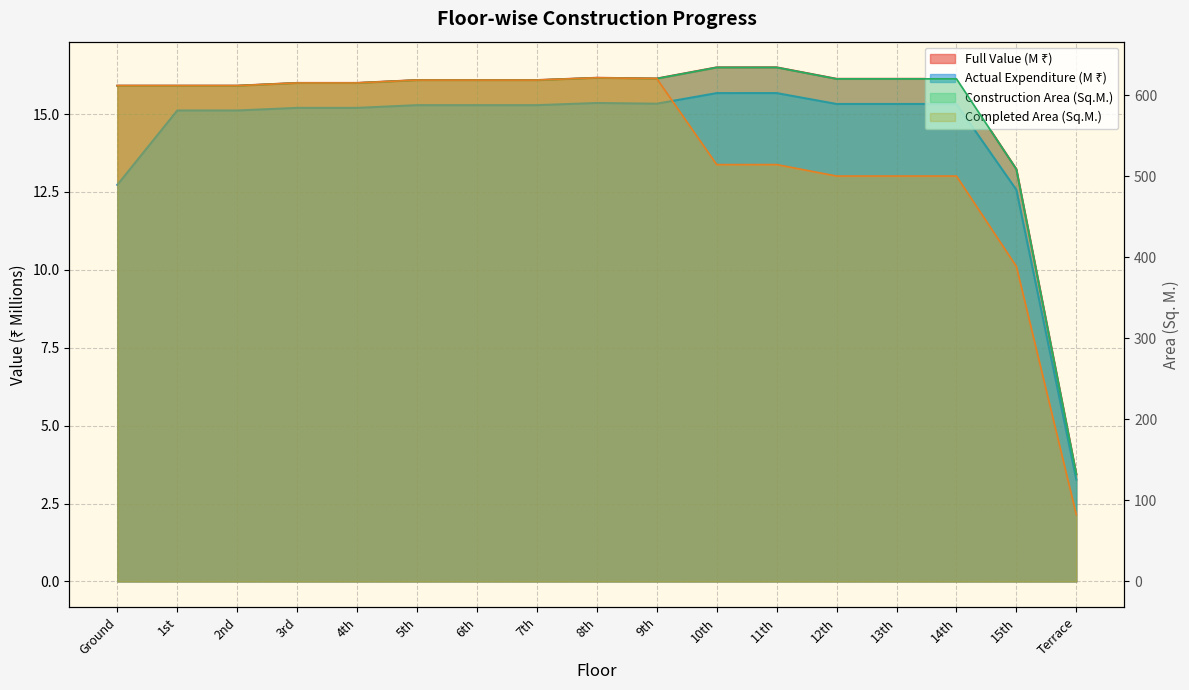

Which series has the largest total across all categories?

Construction Area